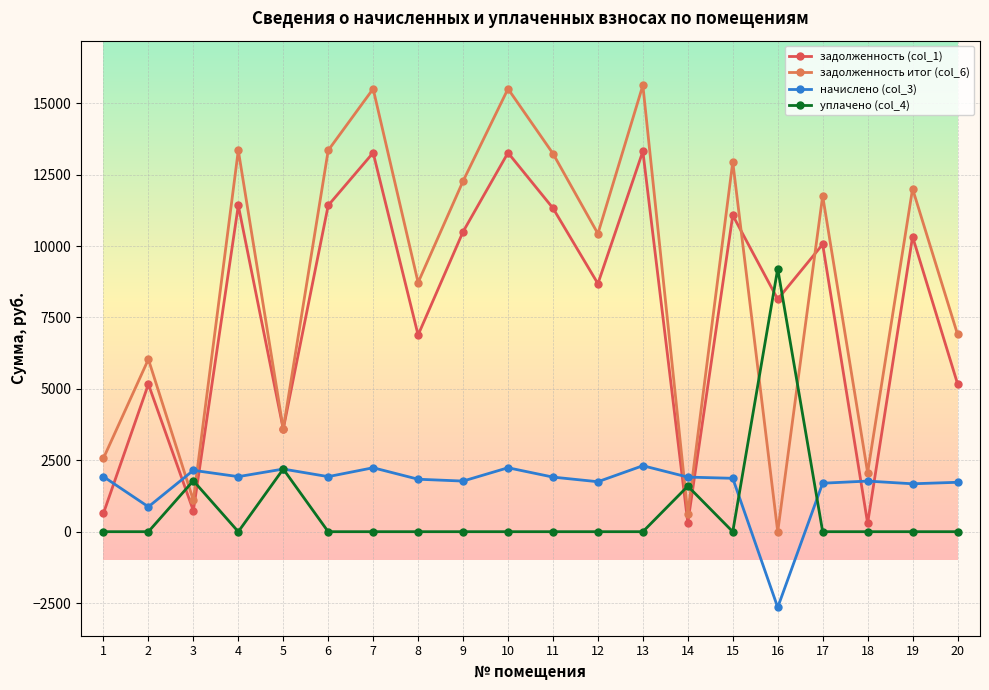

What are all the series names shown in the legend?

задолженность (col_1), задолженность итог (col_6), начислено (col_3), уплачено (col_4)